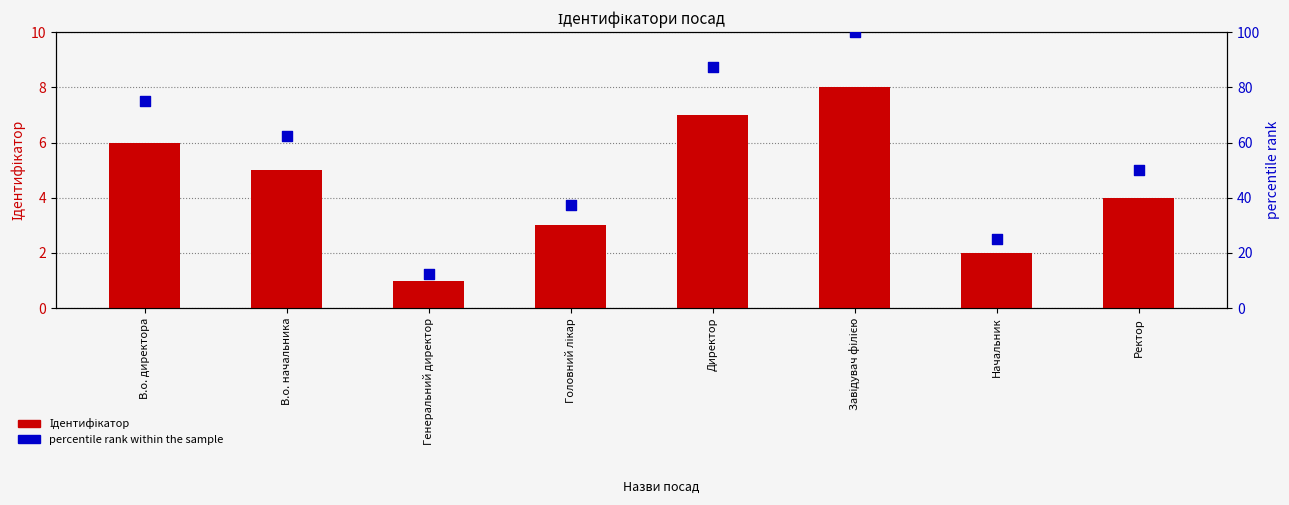

At which category is the sum across all series the highest?

Завідувач філією